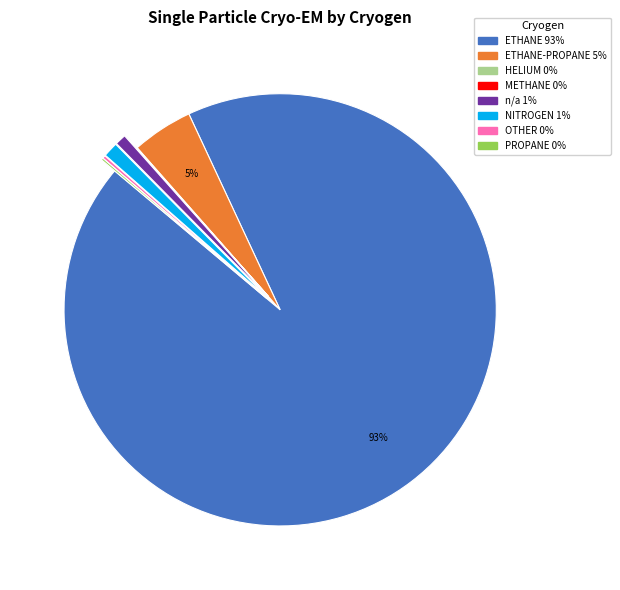

Is there a majority slice in this chart?

Yes